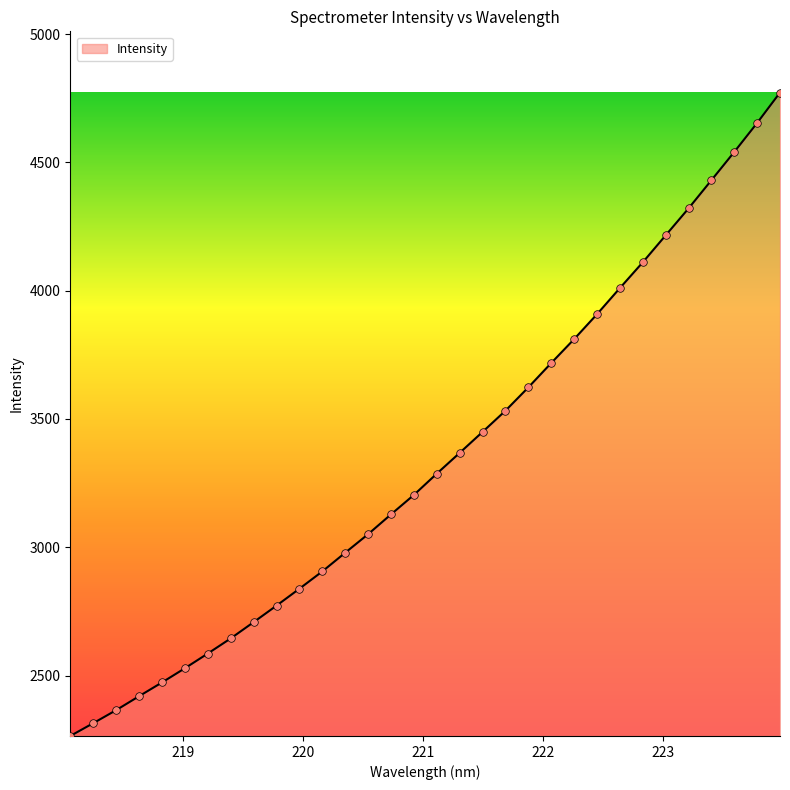

What is the difference between the maximum and minimum values?

2507.8